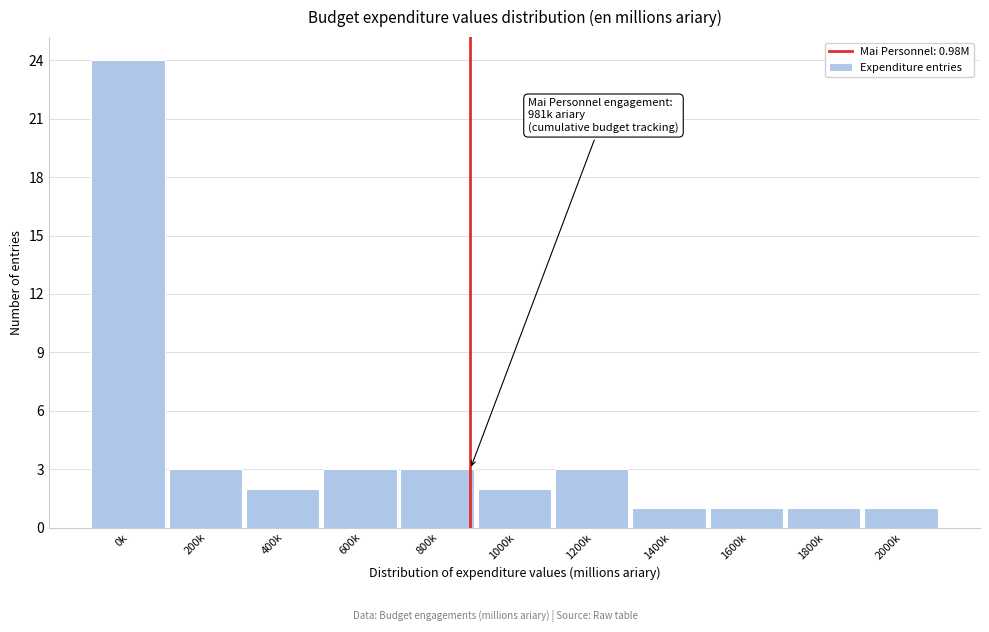

Reading left to right, transcribe all the data shown in this chart.

0k=24	200k=3	400k=2	600k=3	800k=3	1000k=2	1200k=3	1400k=1	1600k=1	1800k=1	2000k=1